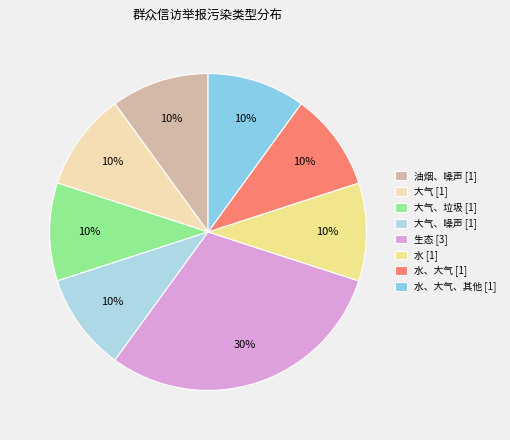

Is there any slice that represents more than half of the pie?

No